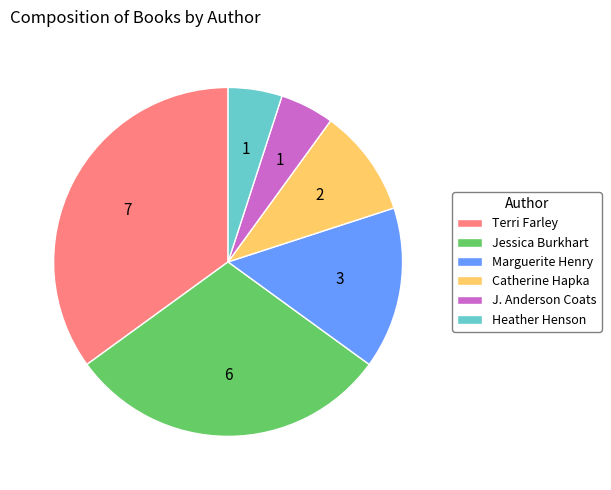

Is the sum of Terri Farley and Jessica Burkhart greater than half?

Yes